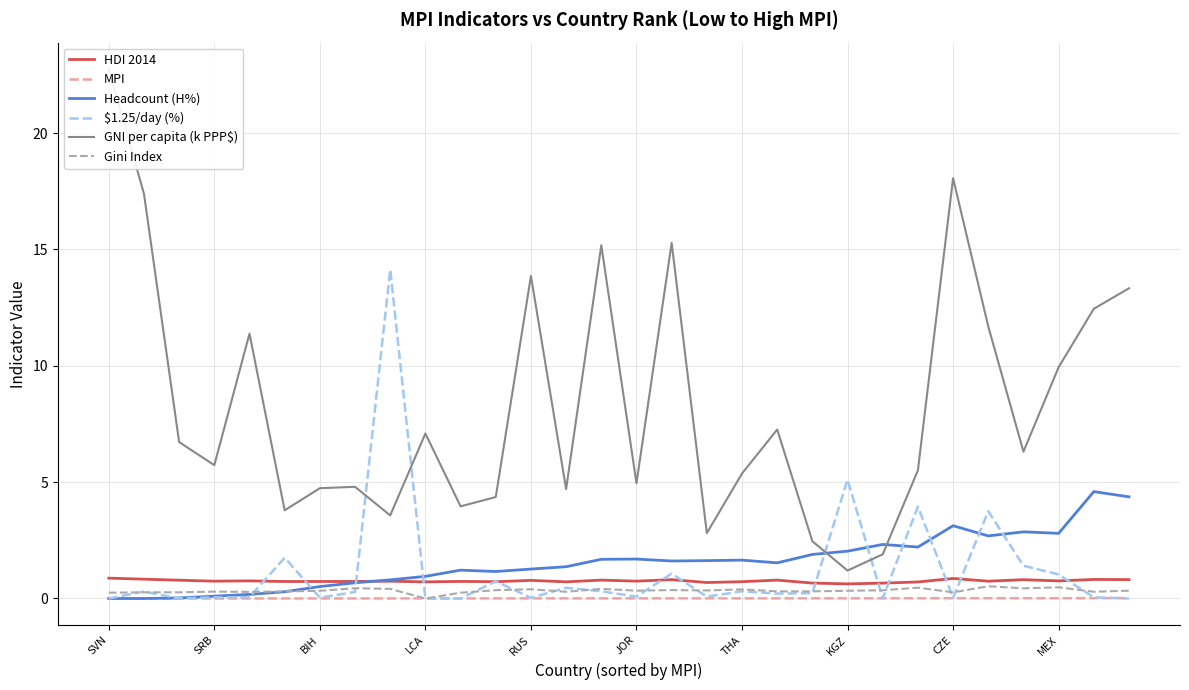

How many lines are shown in the chart?

6